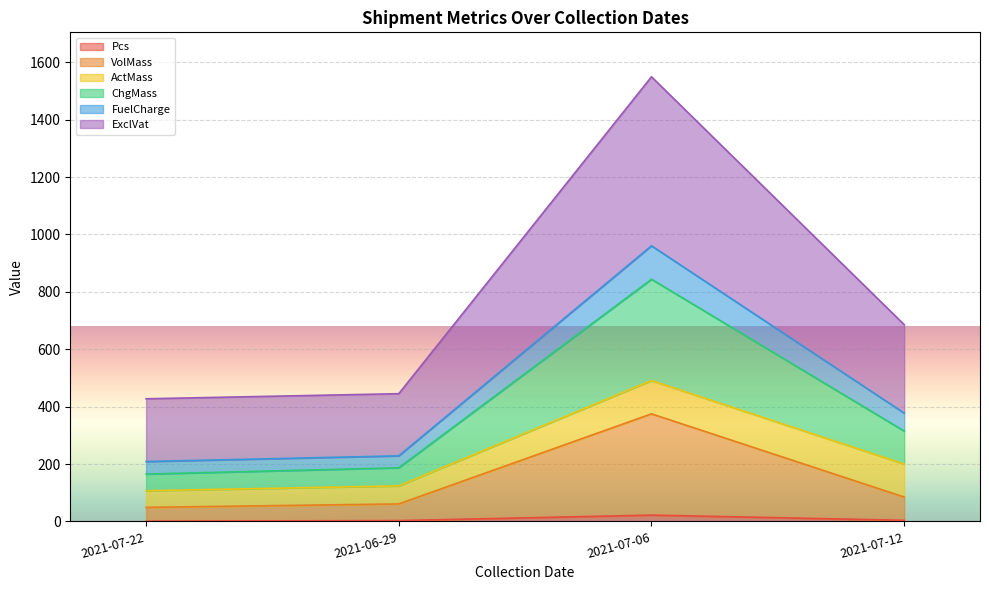

At which label does VolMass reach its peak?

2021-07-06